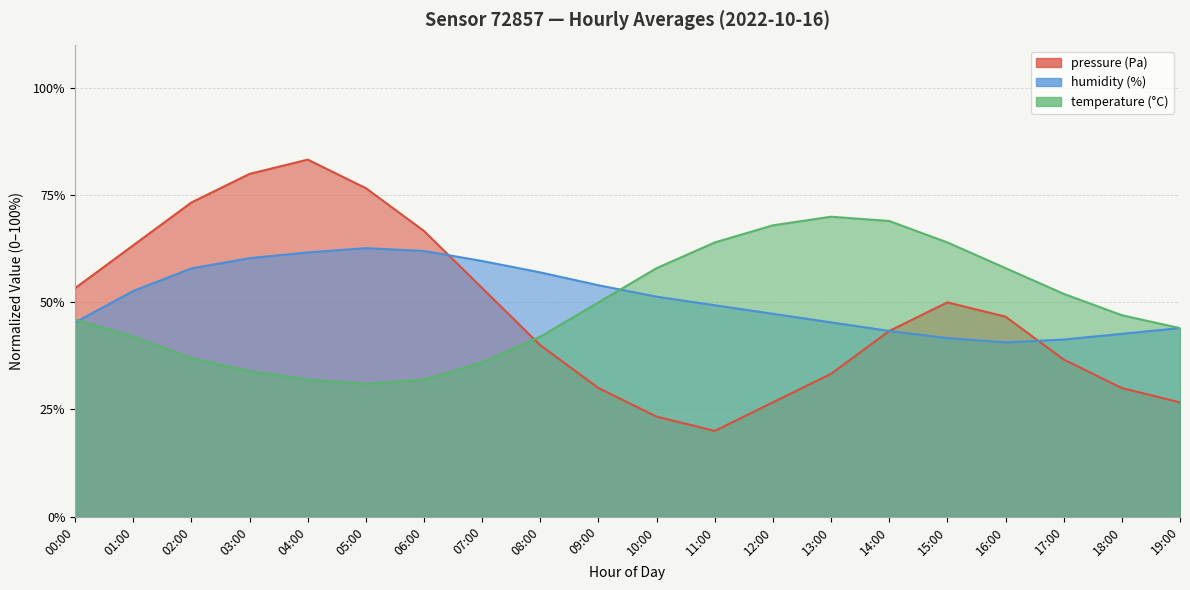

Which series has the largest range (max minus min)?

pressure